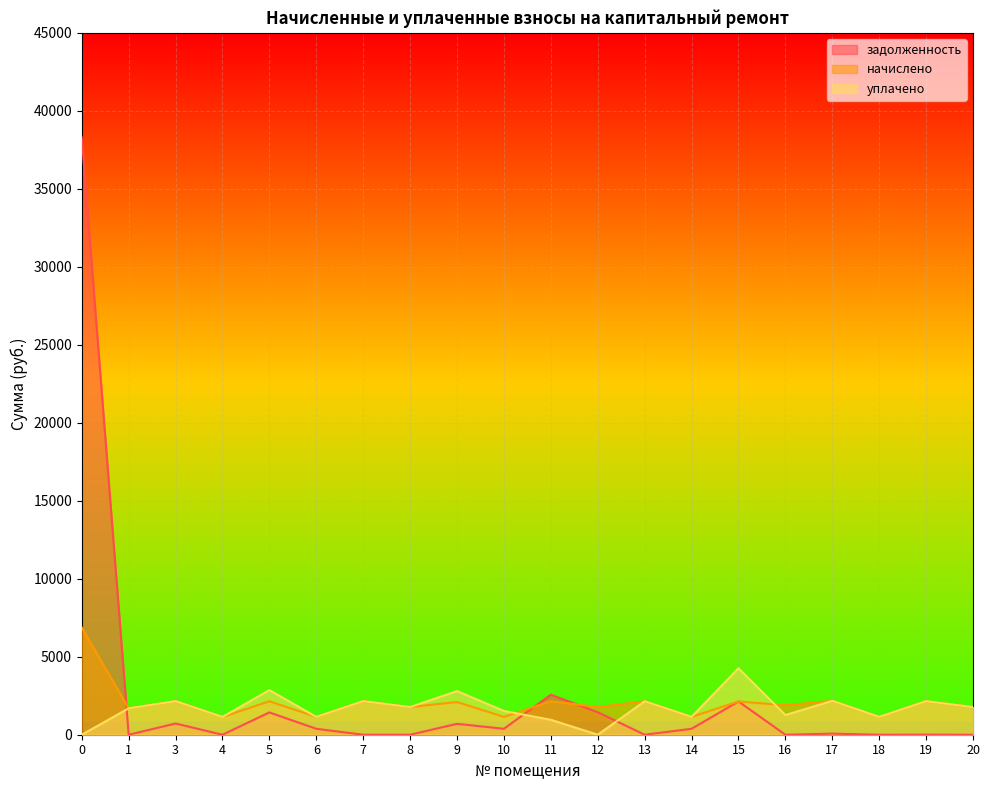

Reading left to right, what are all the values shown in this chart?

задолженность: 38300.2	0.0	717.7	0.0	1430.6	381.0	0.0	0.0	699.3	381.0	2565.3	1442.7	0.0	381.0	2131.6	0.0	71.0	0.0	5.6	0.0
начислено: 6872.6	1692.3	2153.2	1139.3	2145.8	1143.0	2153.2	1773.5	2097.9	1143.0	2149.5	1773.5	2145.8	1143.0	2131.1	1891.4	2171.6	1143.0	2149.5	1773.5
уплачено: 0.0	1692.3	2153.2	1139.3	2861.1	1143.0	2153.2	1773.5	2797.2	1524.0	958.2	0.0	2145.8	1143.0	4262.6	1261.0	2172.8	1143.0	2149.5	1773.5